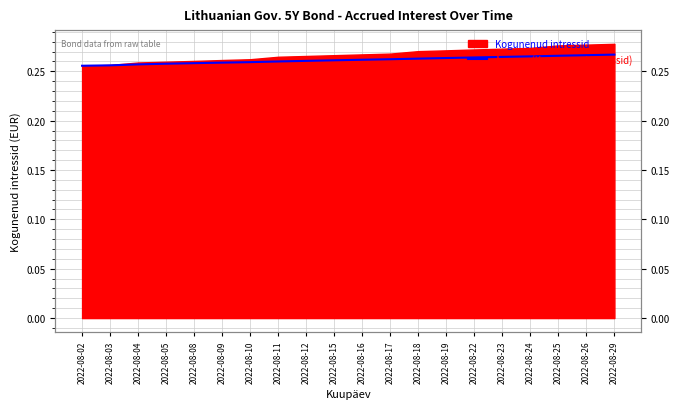

Count the values in the range 0 to 1.

20